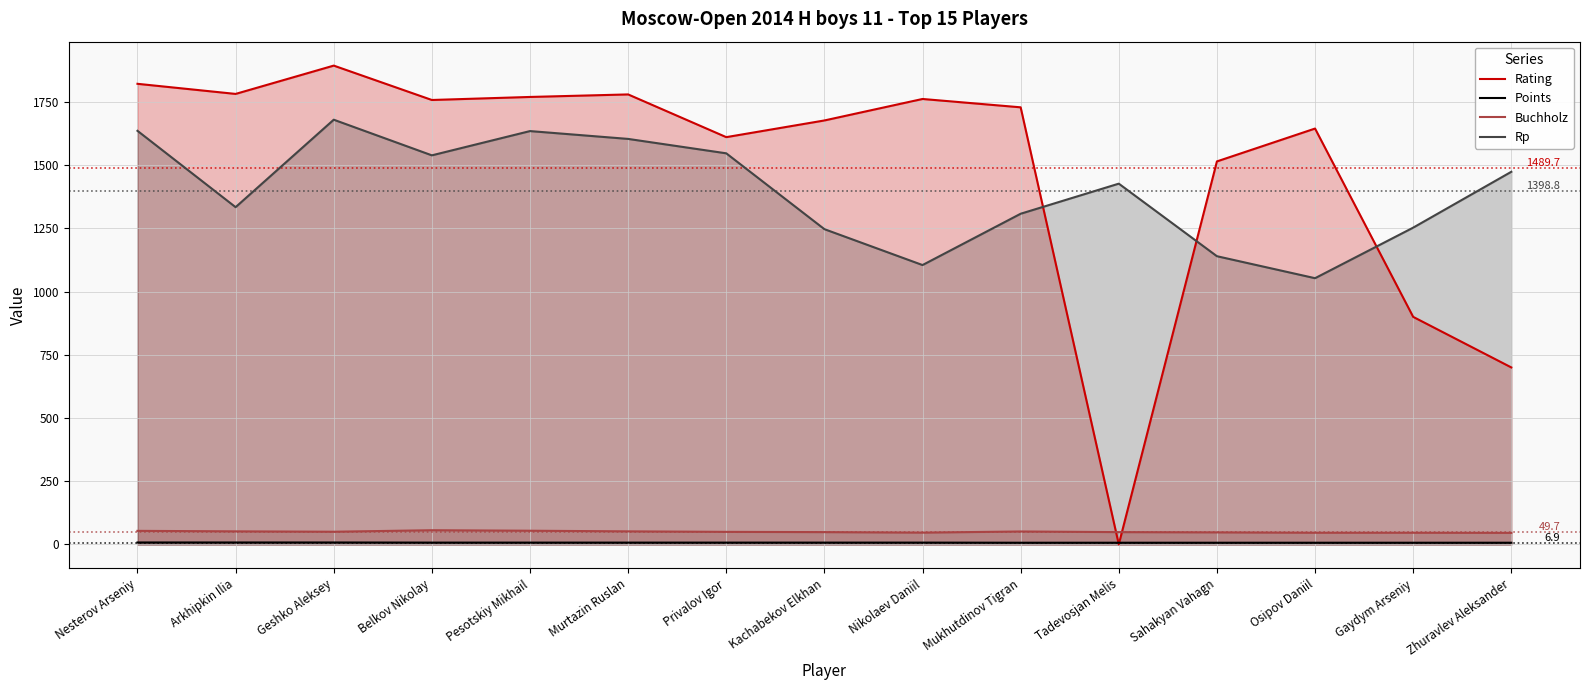

Which series has the largest total across all categories?

Rating